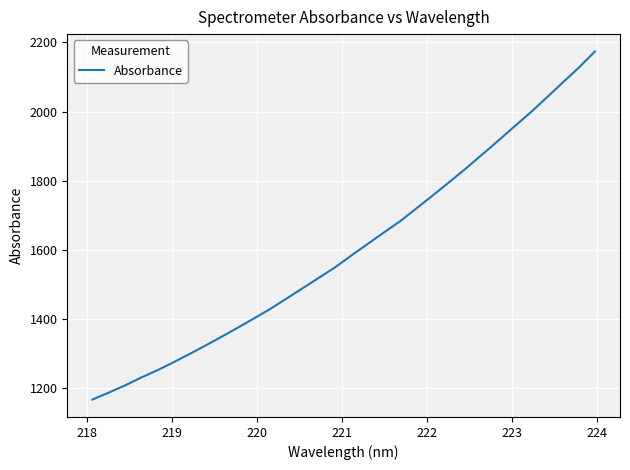

What is the difference between the maximum and minimum values?

1007.7